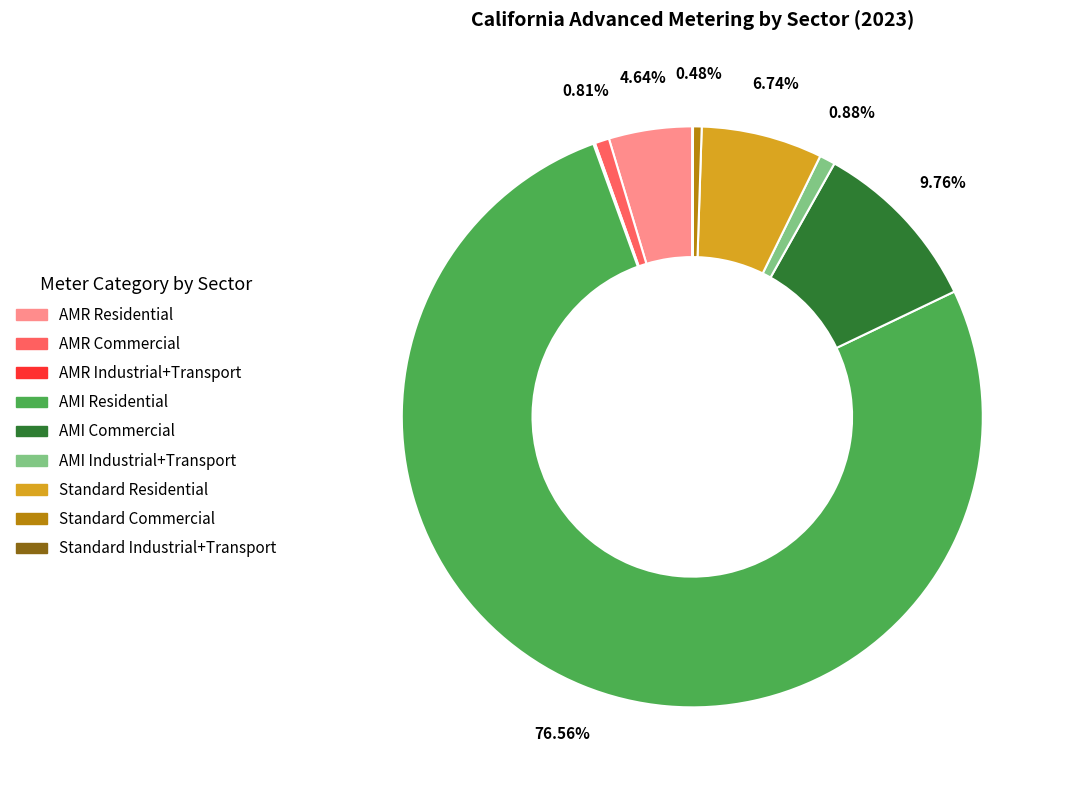

Is there a majority slice in this chart?

Yes